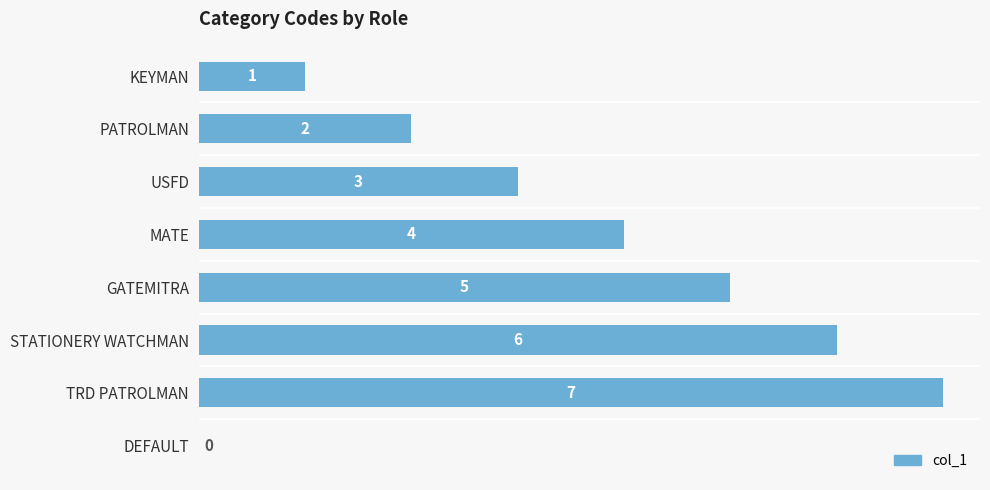

True or false: the data shows 1 at USFD.

False